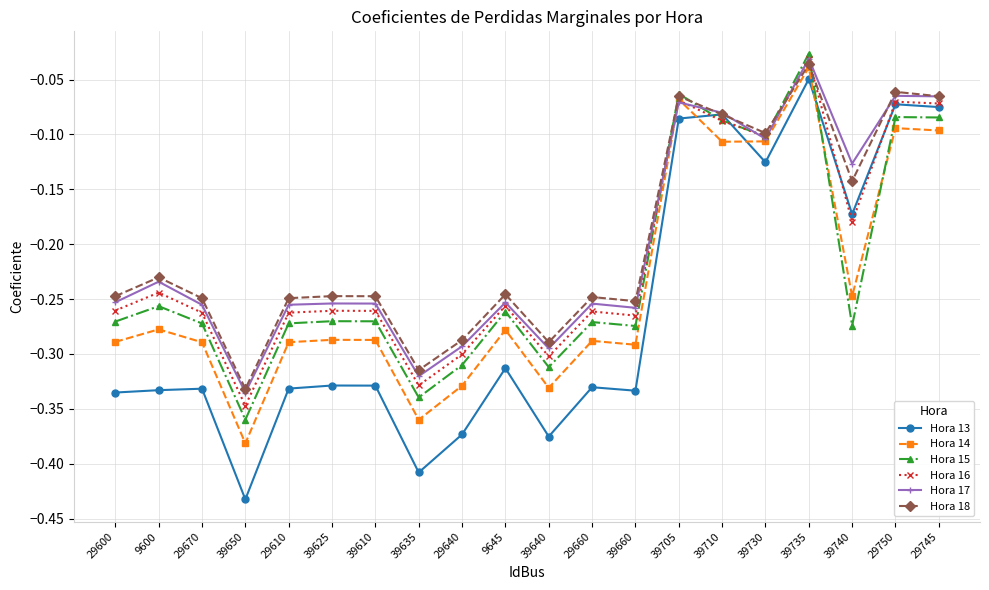

At which category does Hora 16 reach its first local valley?

39650